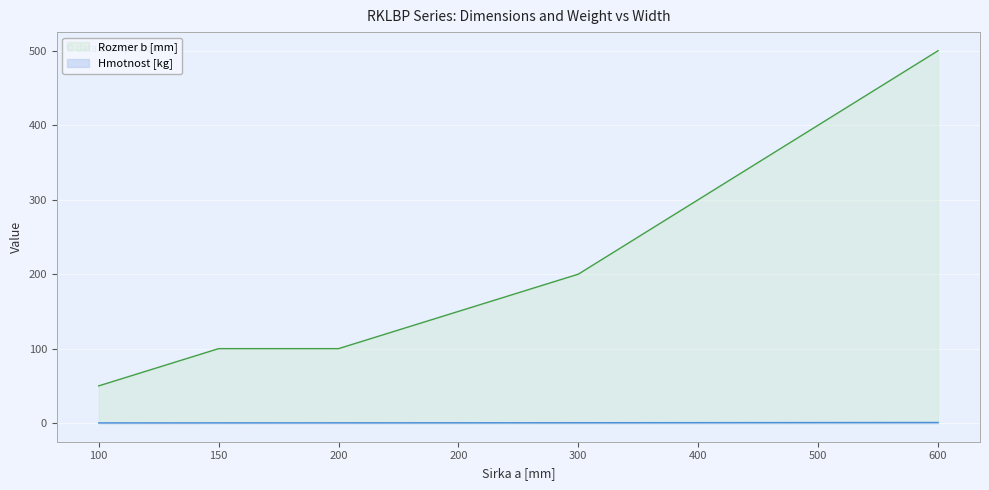

What is the spread (max minus min) of values at 600?

499.1